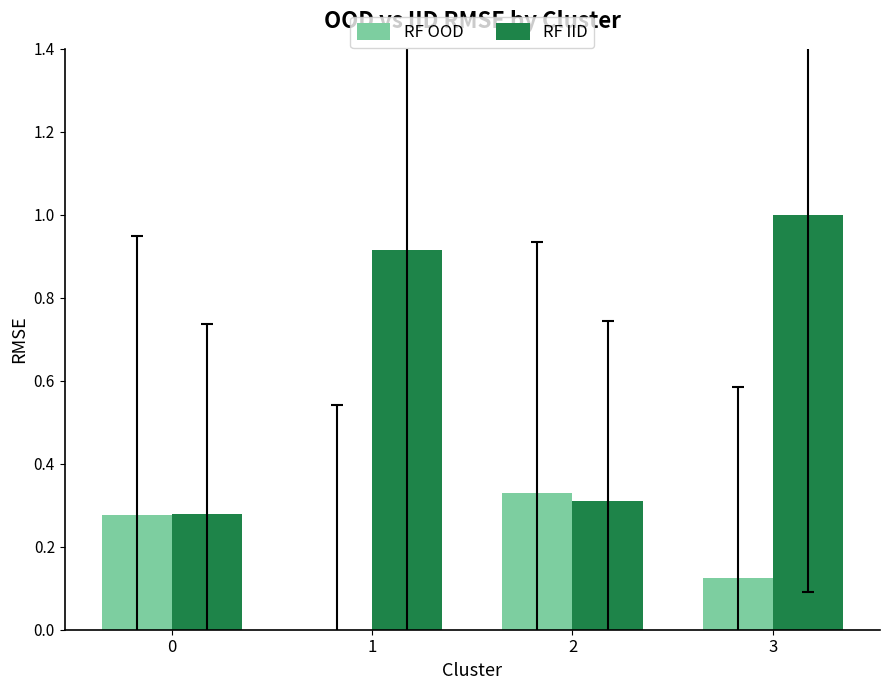

How many data points does each series have?

4